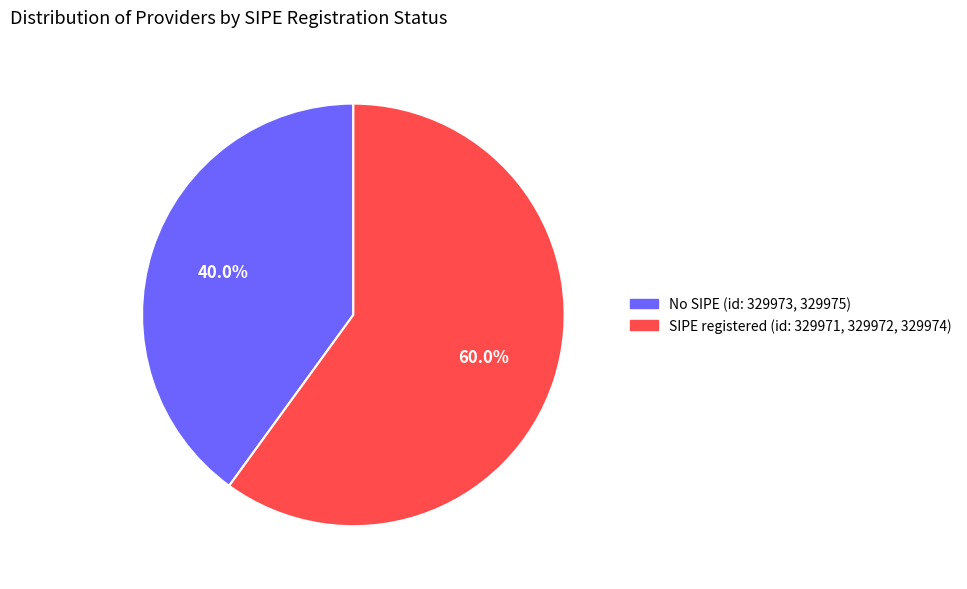

Is there any slice that represents more than half of the pie?

Yes